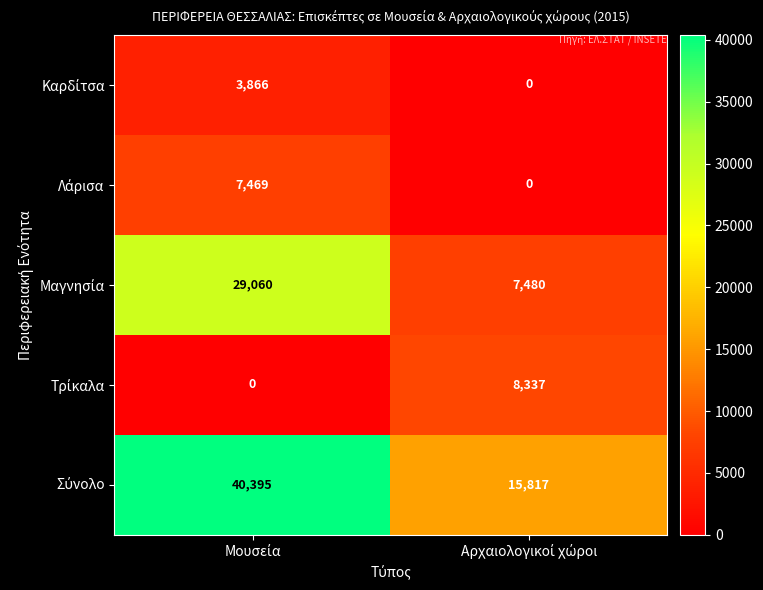

What is the greatest value displayed?

40395